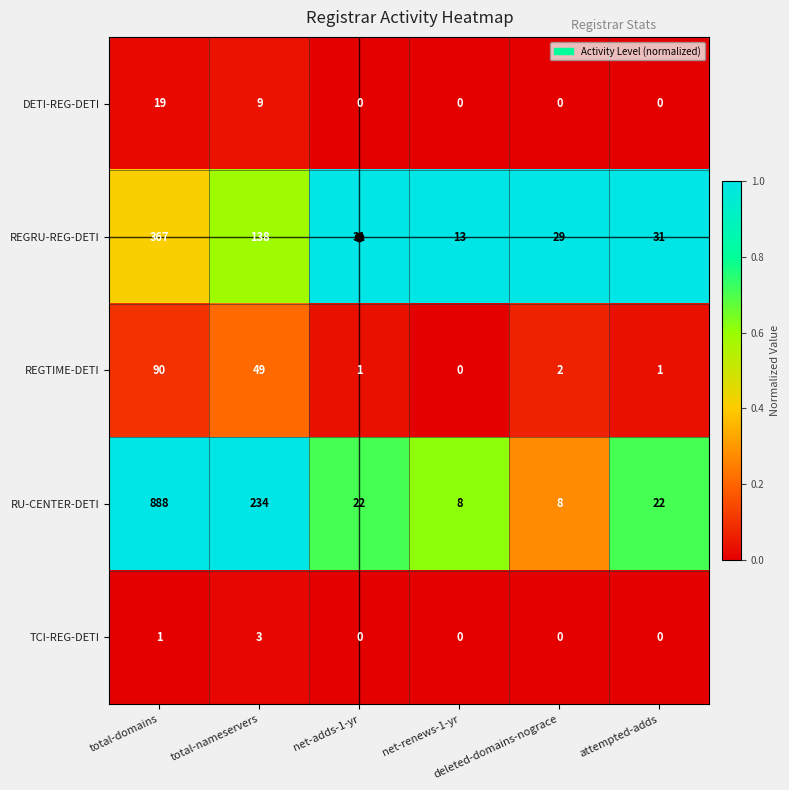

Which label corresponds to the largest value in the chart?

total-domains